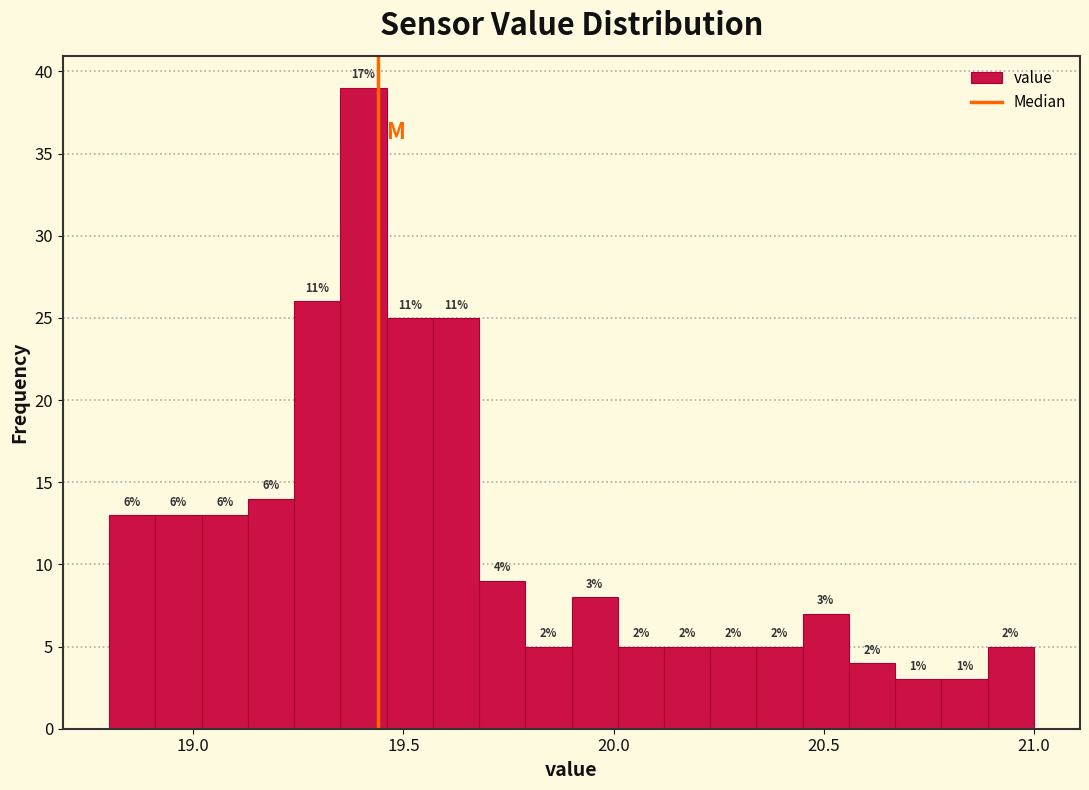

Around what value on the x-axis is the tallest bar? Give the approximate position of its centre, as read against the axis.

19.40